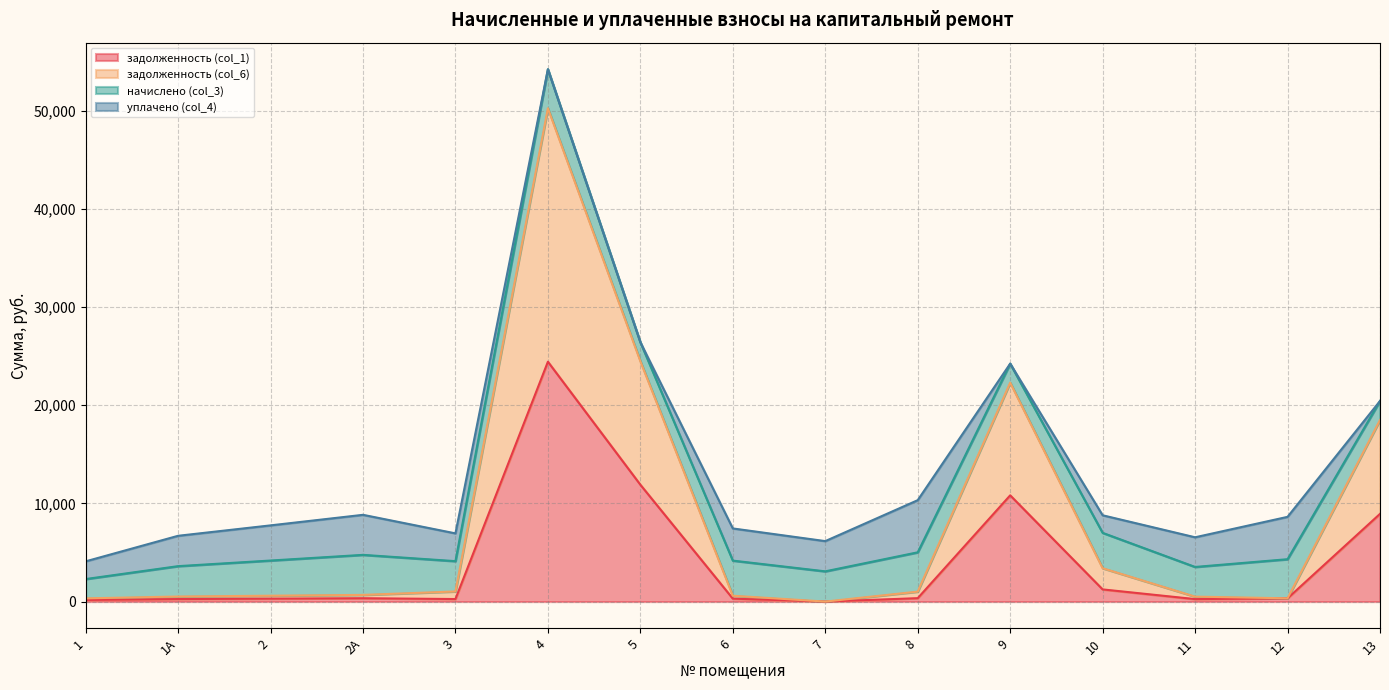

What is the total value across all series at 10?

8786.0